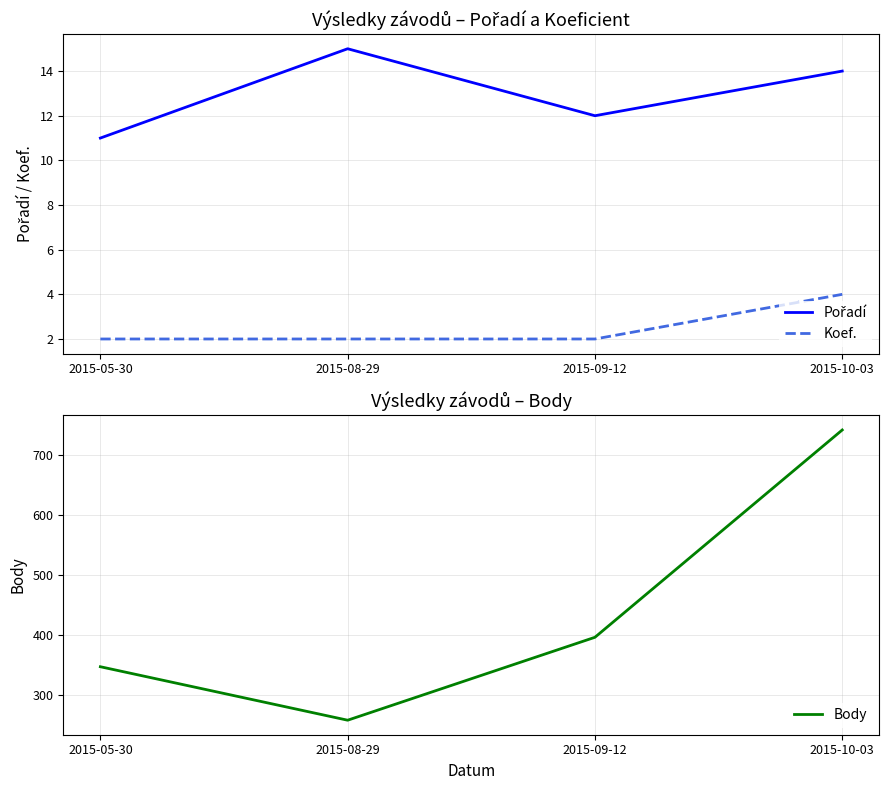

What is the difference between the Body values at 2015-09-12 and 2015-10-03?

345